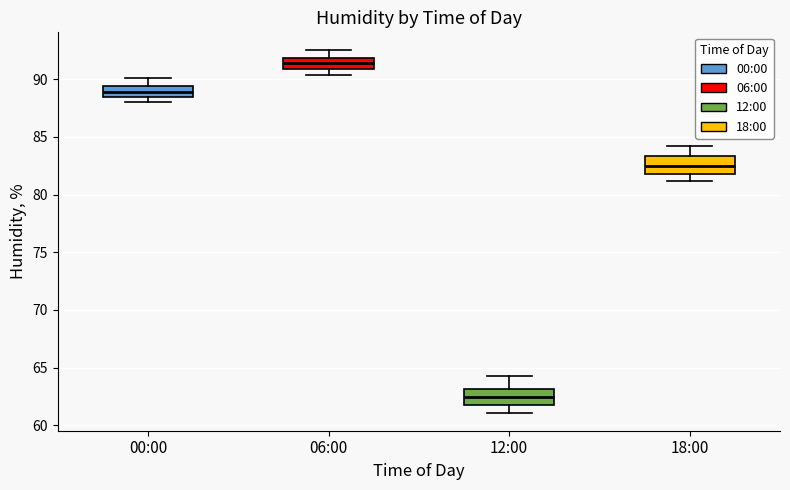

Reading left to right, read every box against the y-axis: the position of its median line, the range the box covers, and the ends of its whiskers. The values are not printed on the chart, so give them approximately, as read against the axis.

00:00: median 89.0, box 88.5 to 89.5, whiskers 88.0 to 90.0
06:00: median 91.5, box 91.0 to 92.0, whiskers 90.5 to 92.5
12:00: median 62.5, box 62.0 to 63.0, whiskers 61.0 to 64.5
18:00: median 82.5, box 82.0 to 83.5, whiskers 81.0 to 84.0